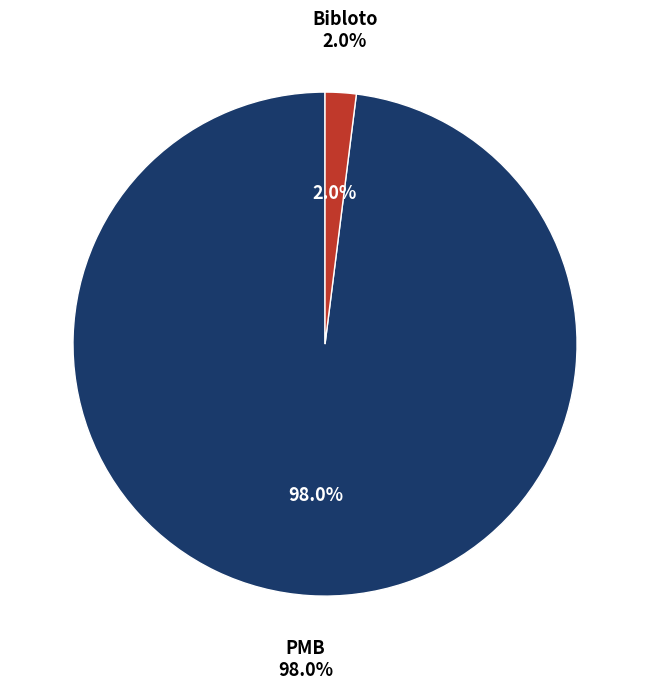

How many segments does this pie chart have?

2